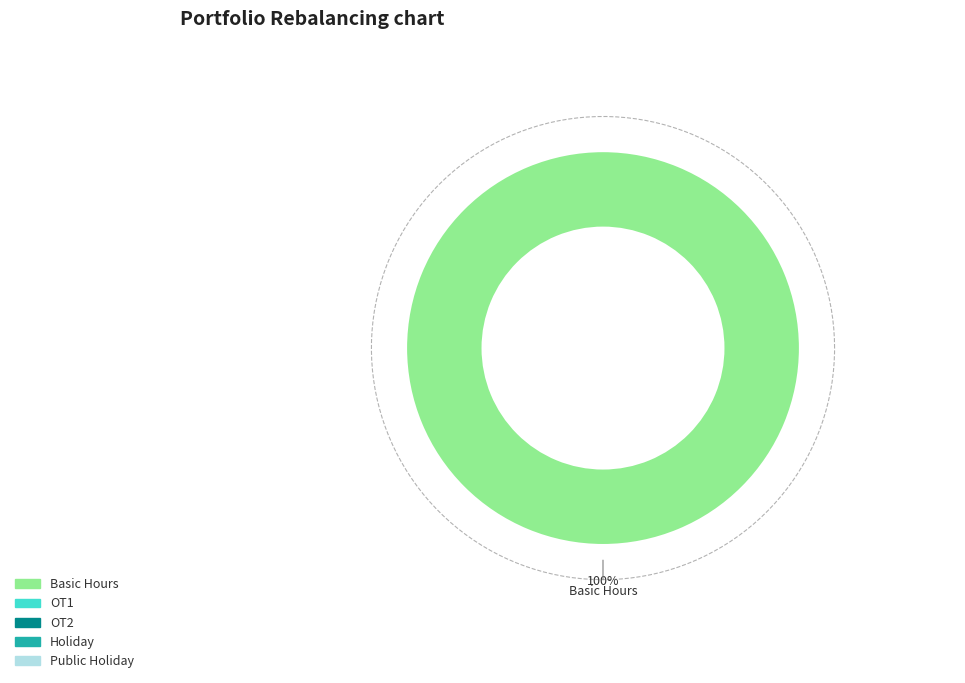

Is it true that OT1 is 10% of the pie?

False